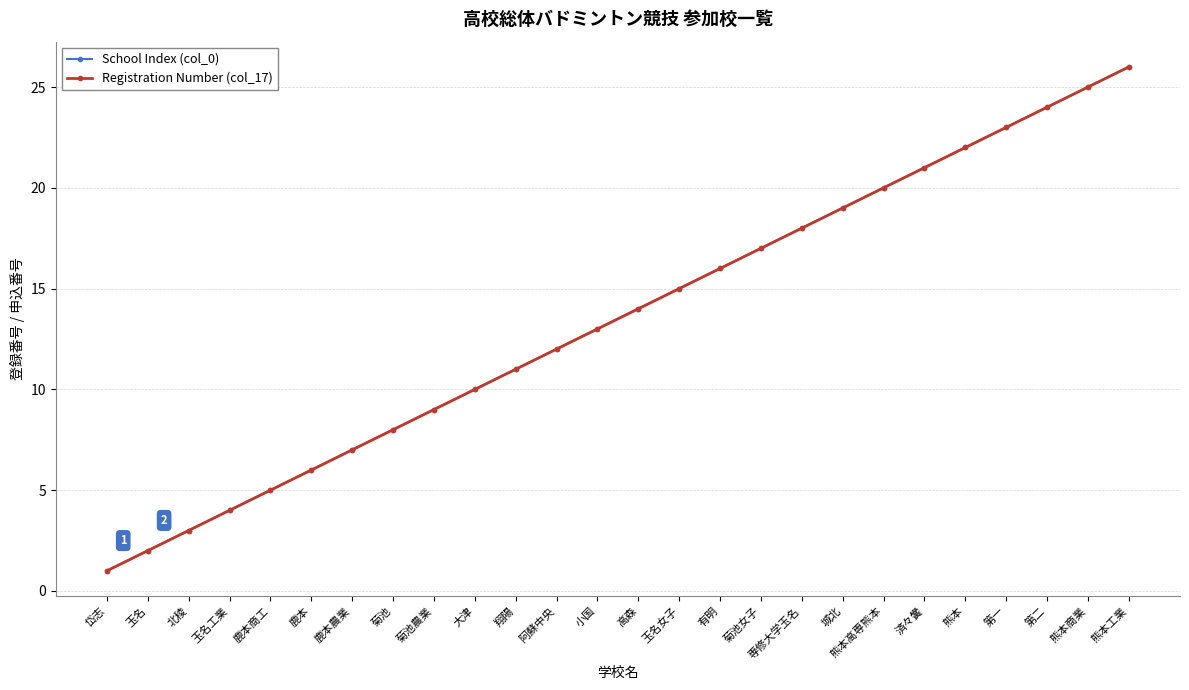

At which category does the chart reach its peak across all series?

熊本工業